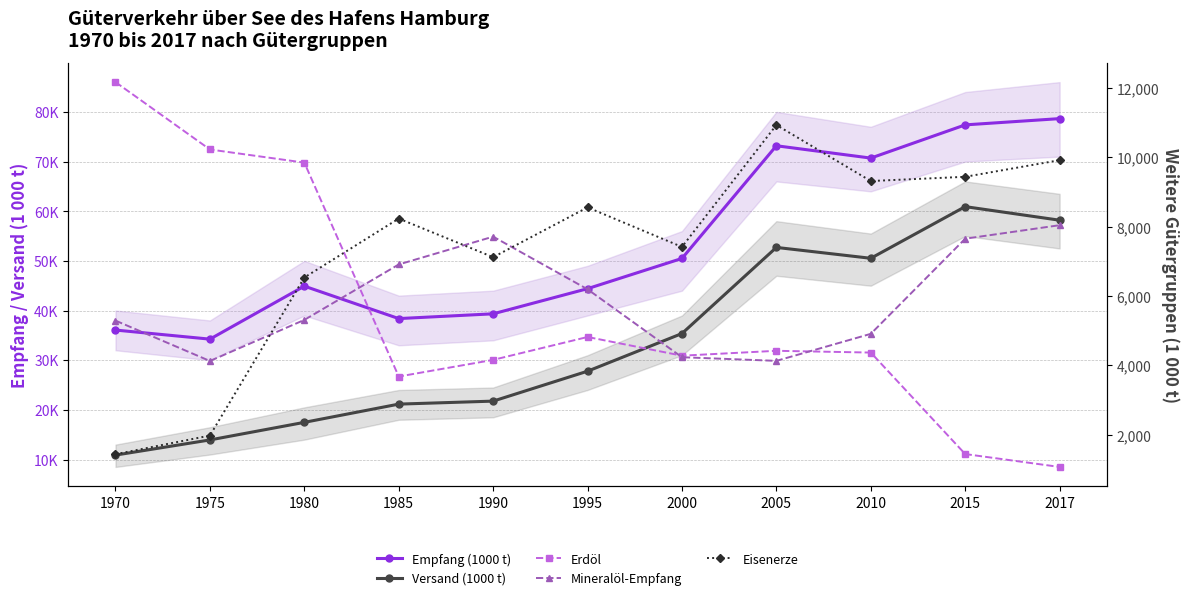

Reading right to left, list all the values displayed in this chart.

Empfang (1000 t): 78648.0	77387.0	70700.0	73183.0	50493.0	44404.0	39340.0	38380.0	44911.0	34240.0	36069.0
Versand (1000 t): 58191.0	60925.0	50522.0	52711.0	35370.0	27785.0	21758.0	21155.0	17482.0	13941.0	10890.0
Erdöl: 1074.0	1446.0	4371.0	4422.0	4281.0	4820.0	4160.0	3680.0	9846.0	10224.0	12166.0
Mineralöl-Empfang: 8042.0	7653.0	4910.5	4132.0	4237.0	6195.0	7712.0	6910.0	5312.0	4128.0	5292.0
Eisenerze: 9916.0	9437.0	9315.0	10930.0	7416.0	8555.0	7120.0	8233.0	6534.0	1979.0	1441.0